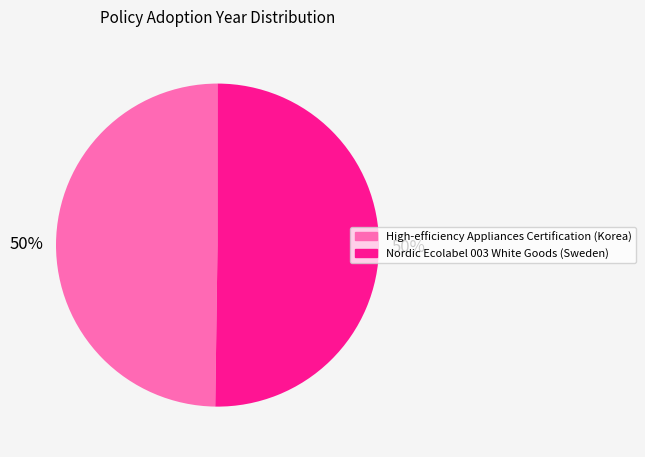

The High-efficiency Appliances Certification (Korea) slice represents 50% of the pie. True or false?

True